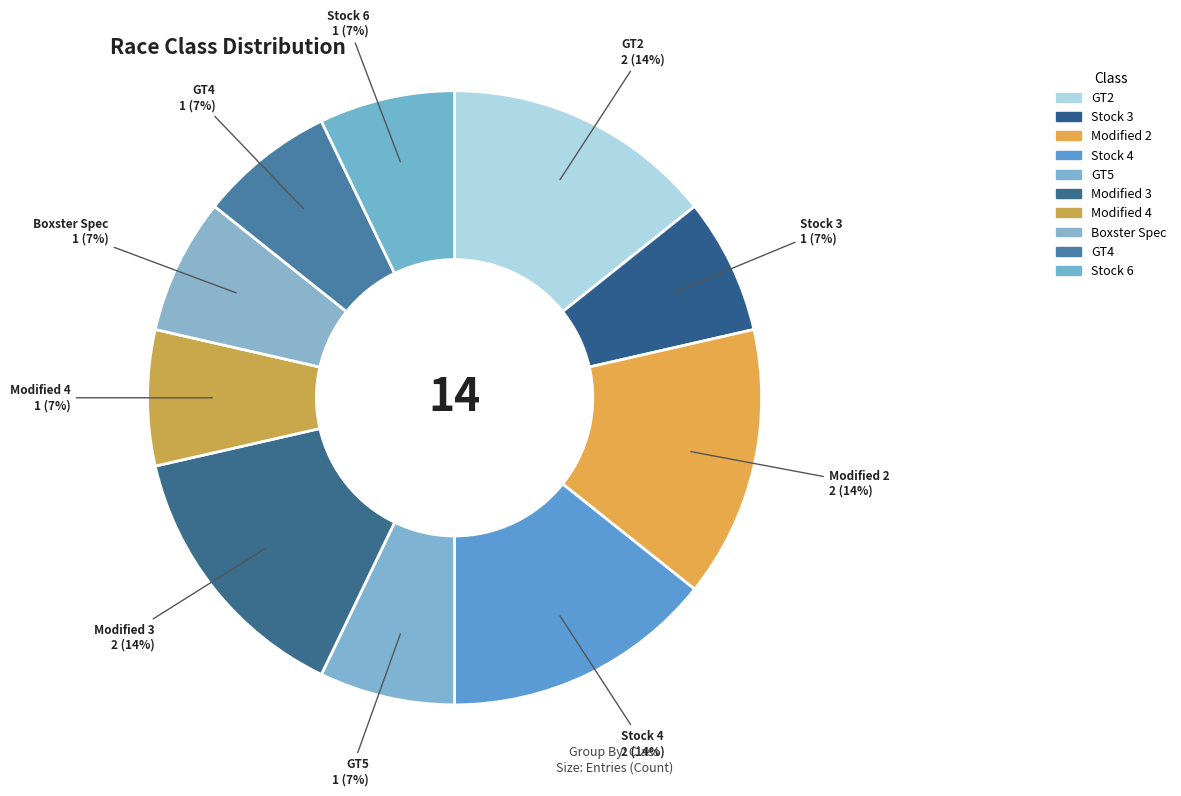

To the nearest percent, what percentage of the pie is Modified 2?

14%